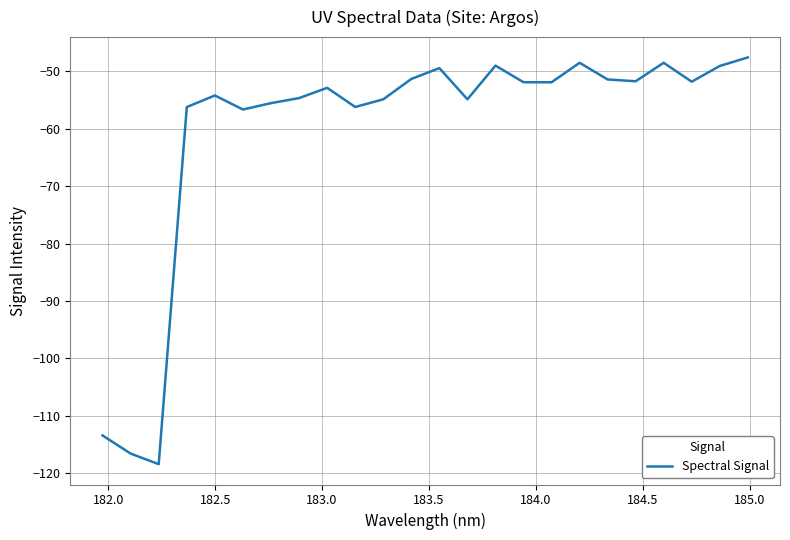

What is the difference between the maximum and minimum values?

70.8